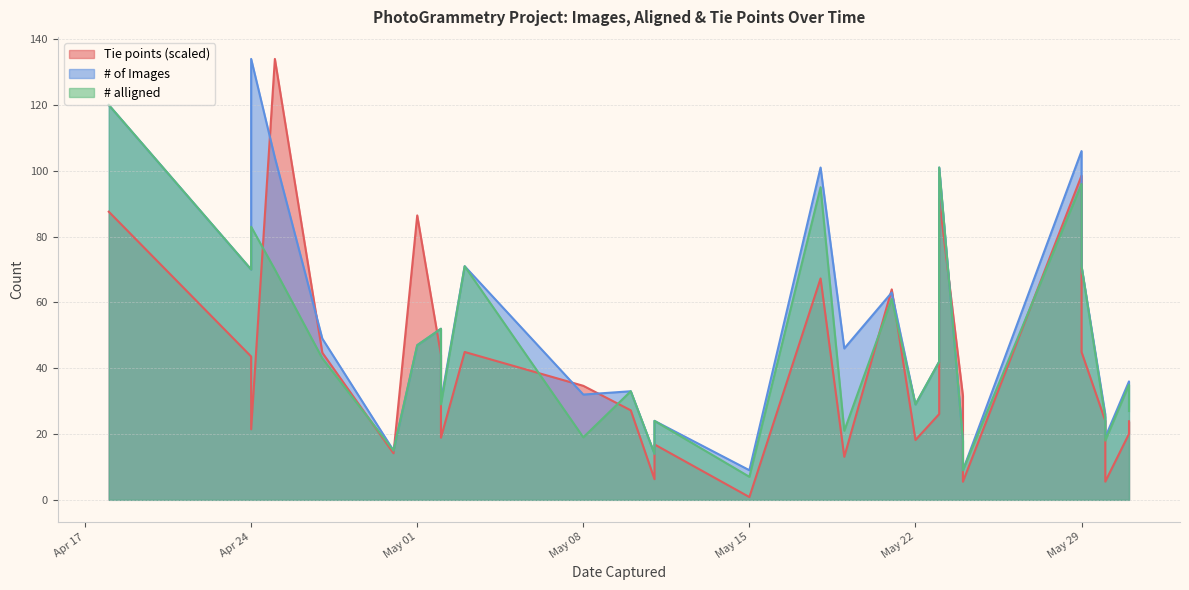

Does the chart have visible grid lines?

Yes